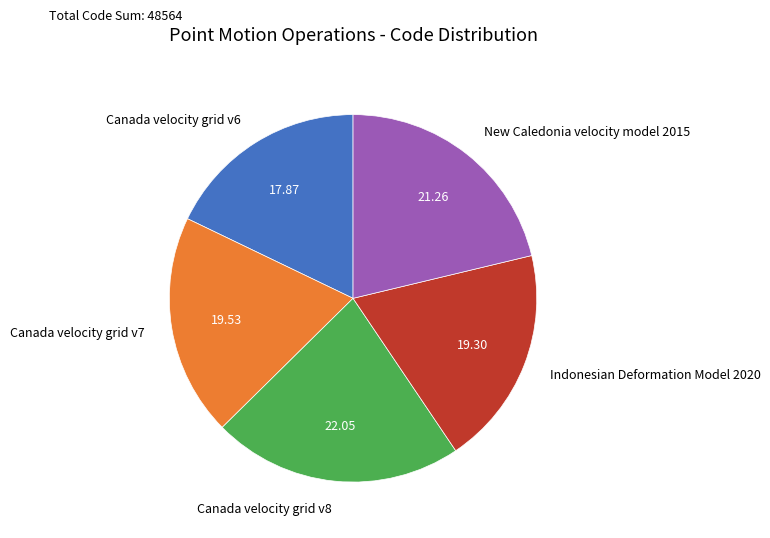

Between Canada velocity grid v8 and Indonesian Deformation Model 2020, which is larger?

Canada velocity grid v8